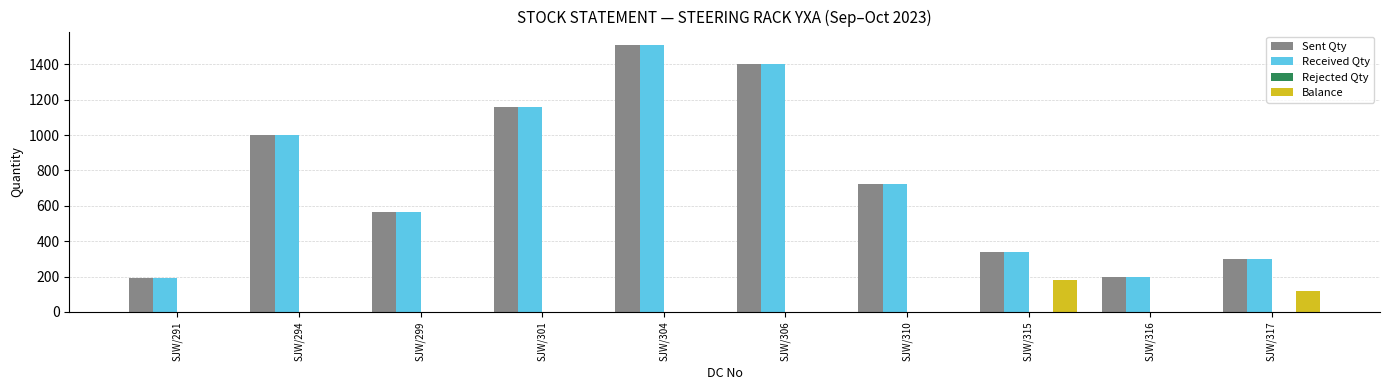

The Balance series shows 0 at SJW/304. True or false?

True